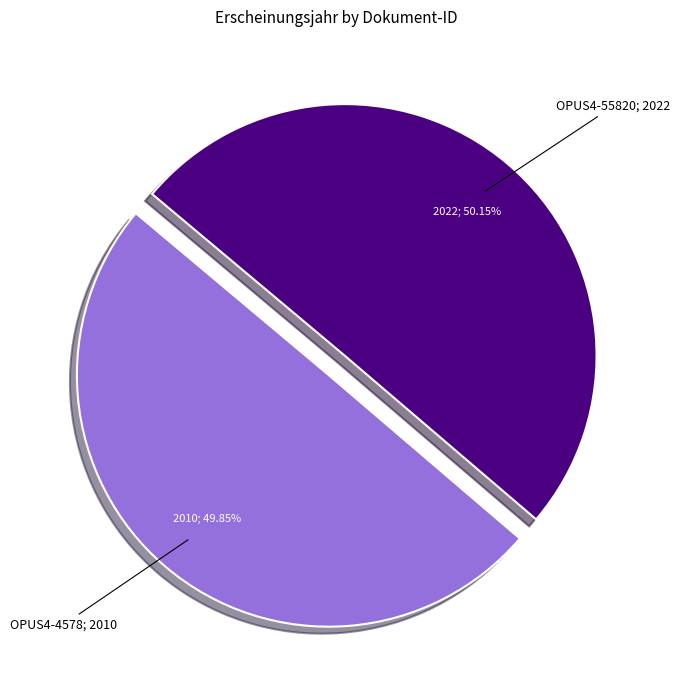

Does any single category account for the majority?

Yes